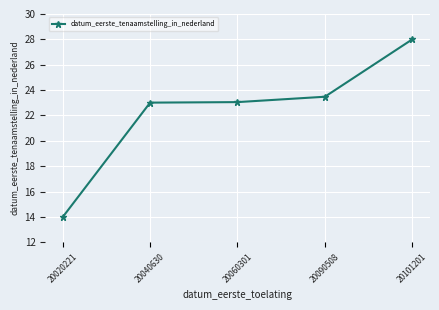

What is the approximate value at 20020221?

14.0